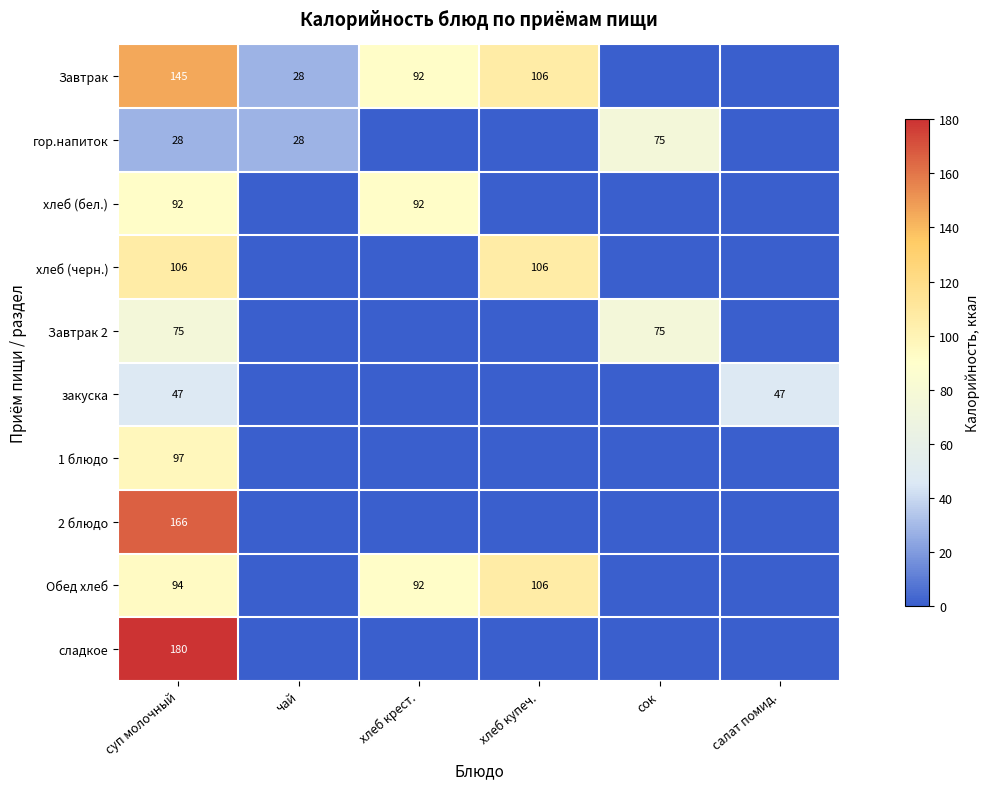

Where is гор.напиток nearest to the value 37?

суп молочный